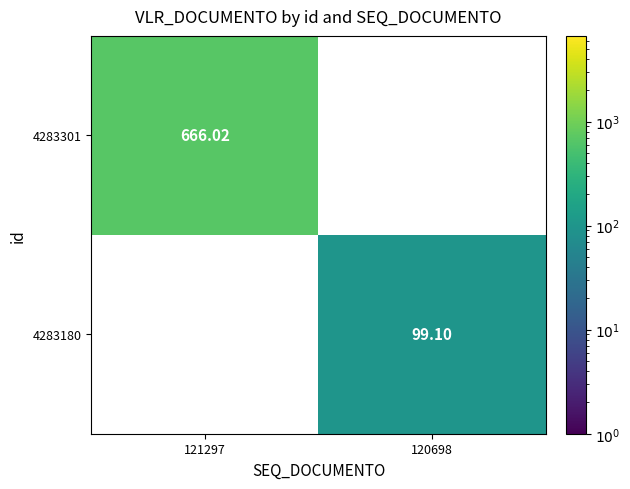

Which category has the highest value in the 4283301 series?

121297